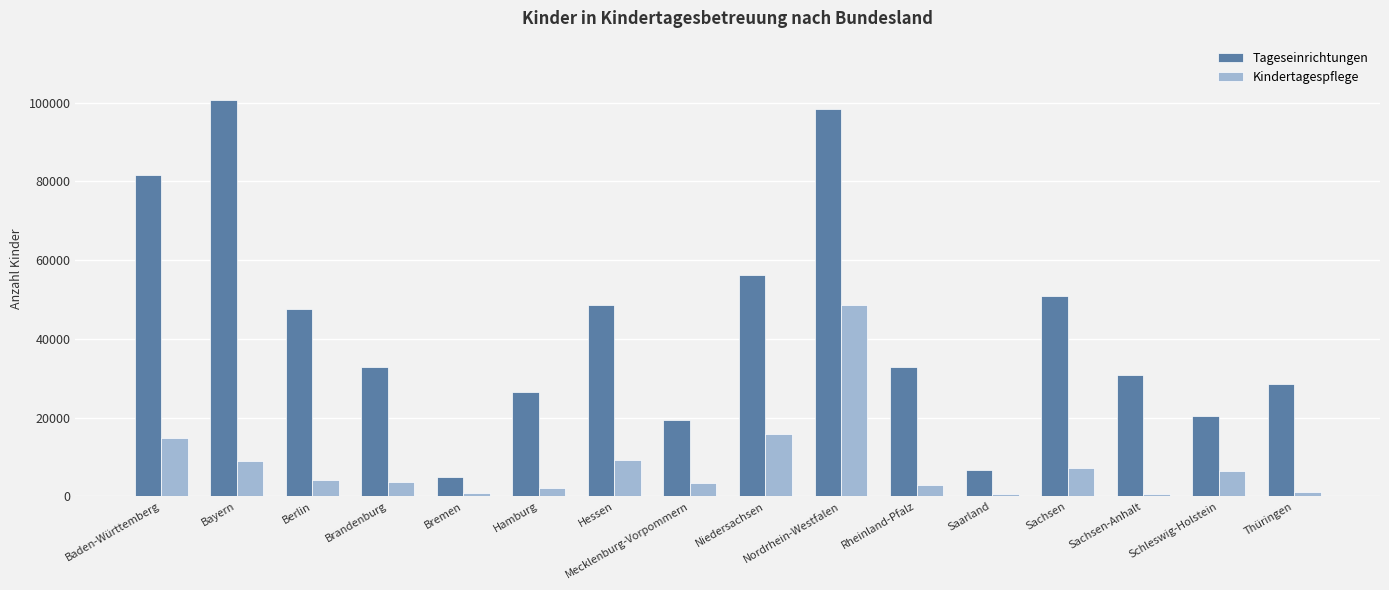

True or false: Kindertagespflege has a value of 615 at Saarland.

True